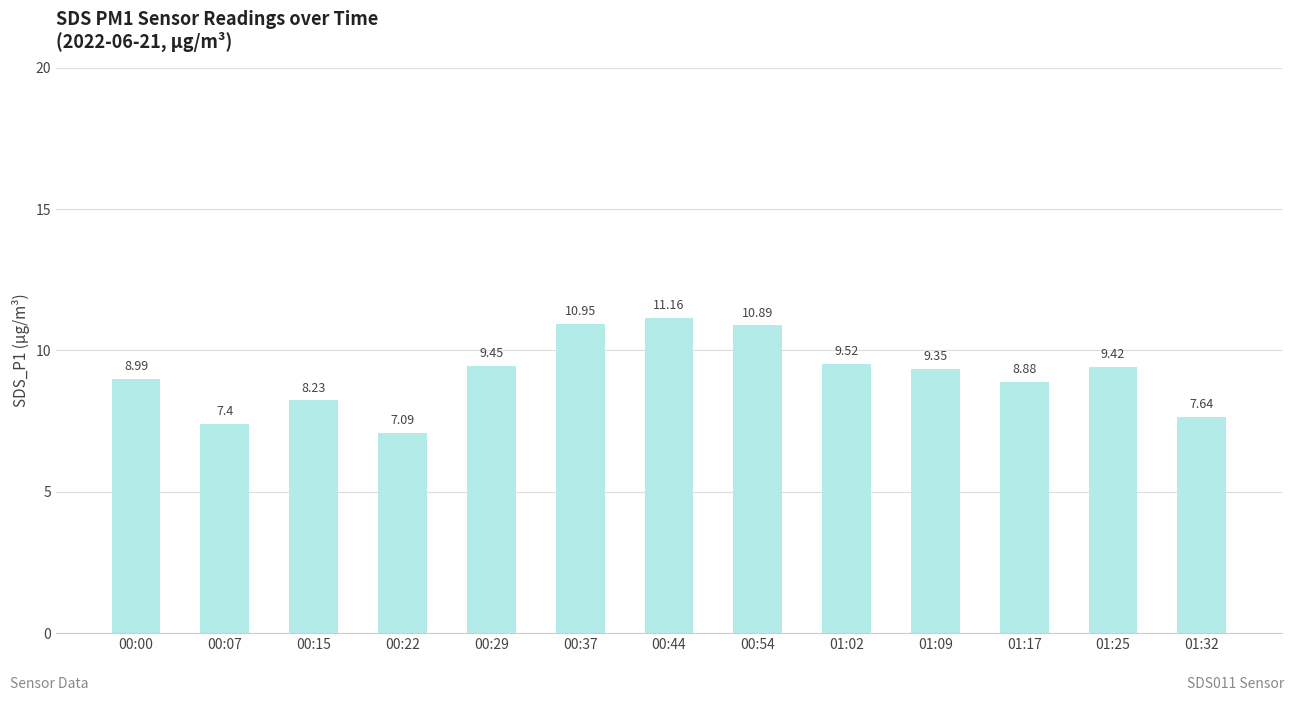

At which label is the value closest to 9?

00:00